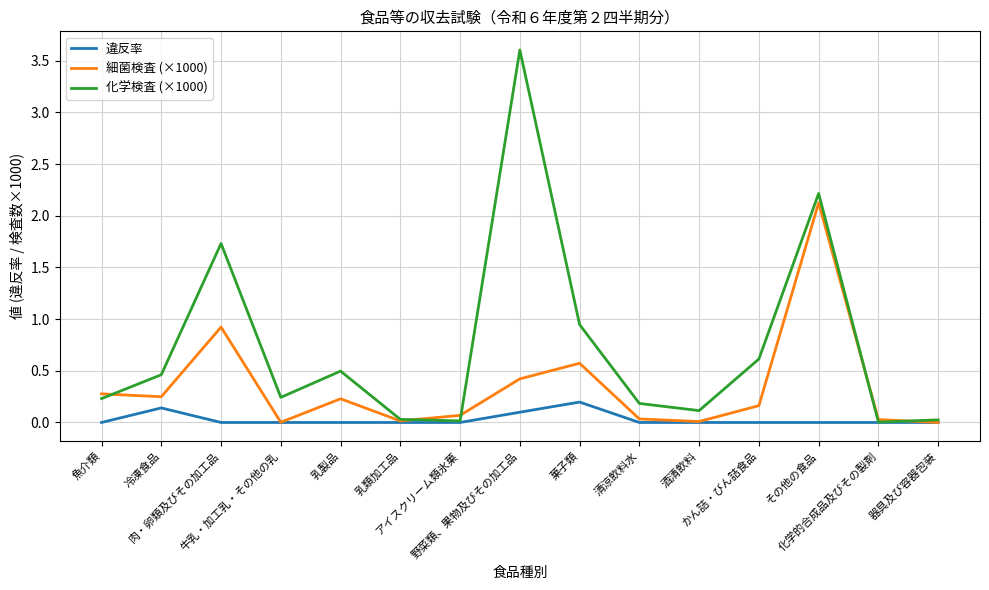

Rank the series by their maximum value, from lowest to highest.

違反率, 細菌検査 (×1000), 化学検査 (×1000)